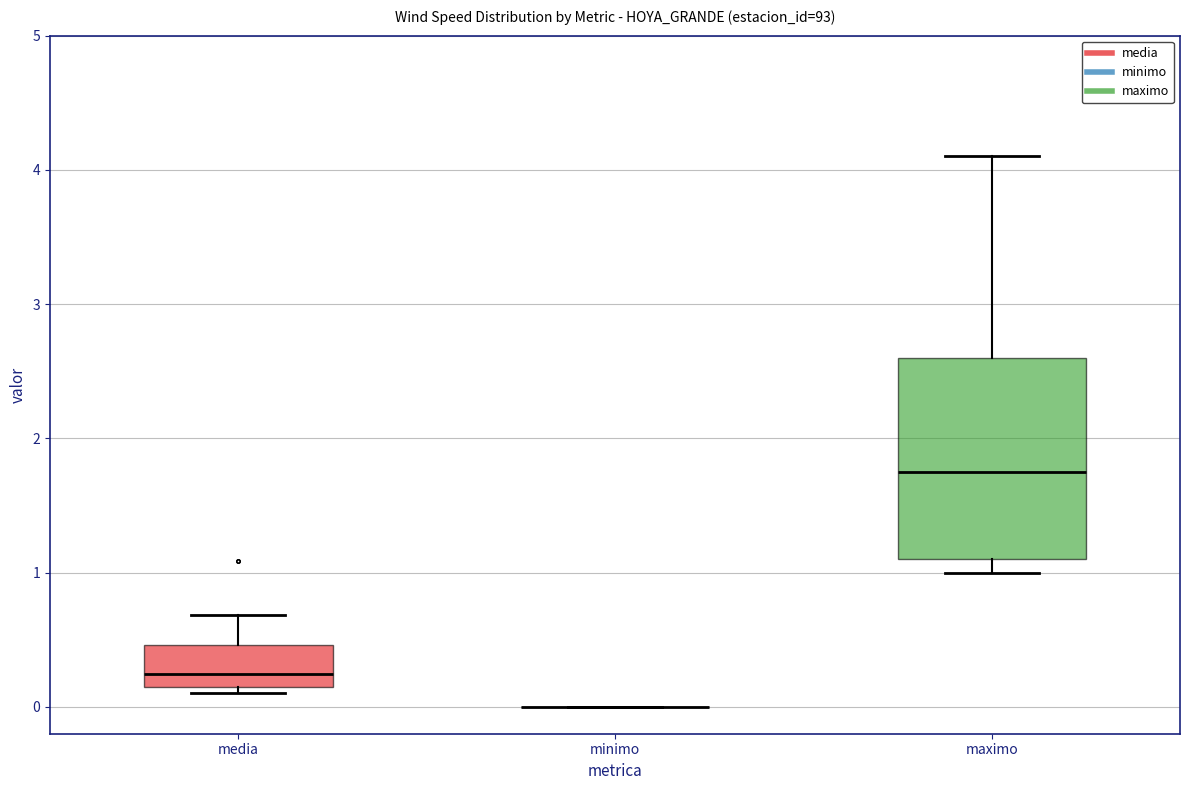

Where does the upper whisker of the box for maximo end on the y-axis? The values are not printed on the chart, so give them approximately, as read against the axis.

4.1